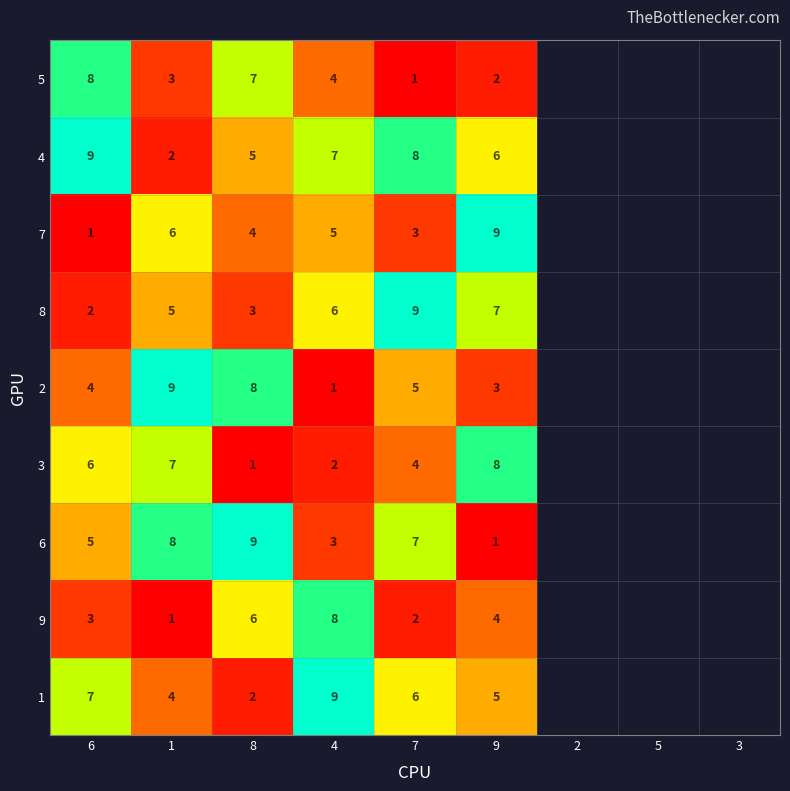

True or false: 4 has a value of 5 at 8.

True